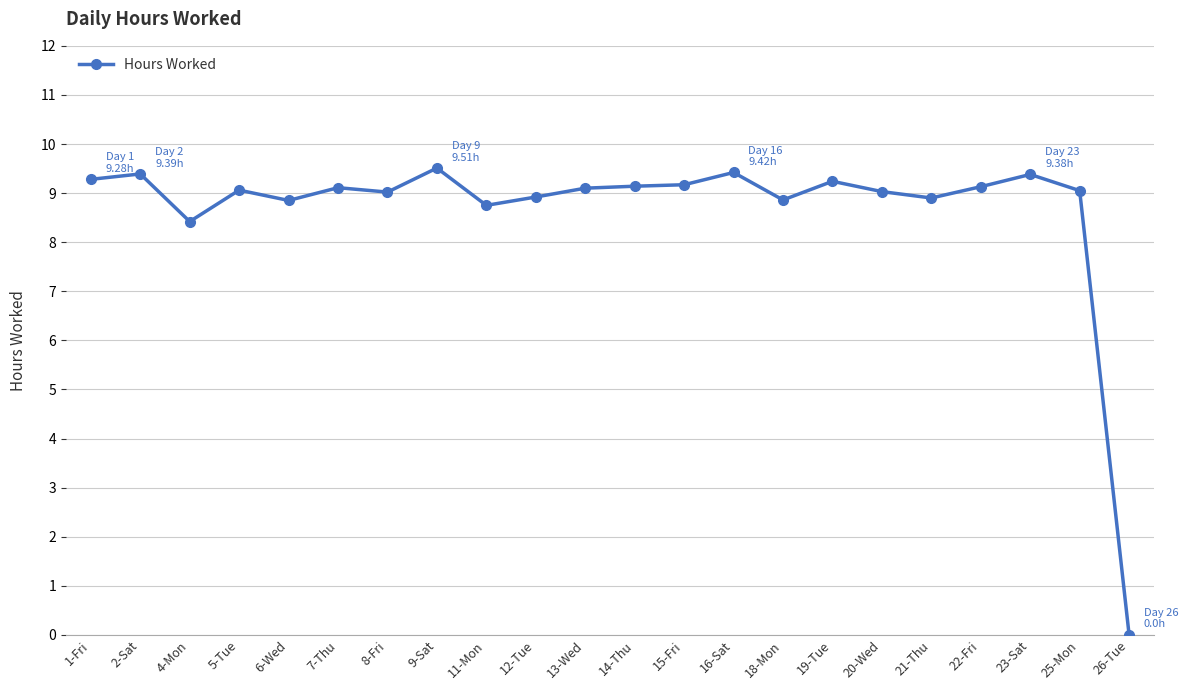

What is the sum of the values at 8-Fri and 11-Mon?

17.8